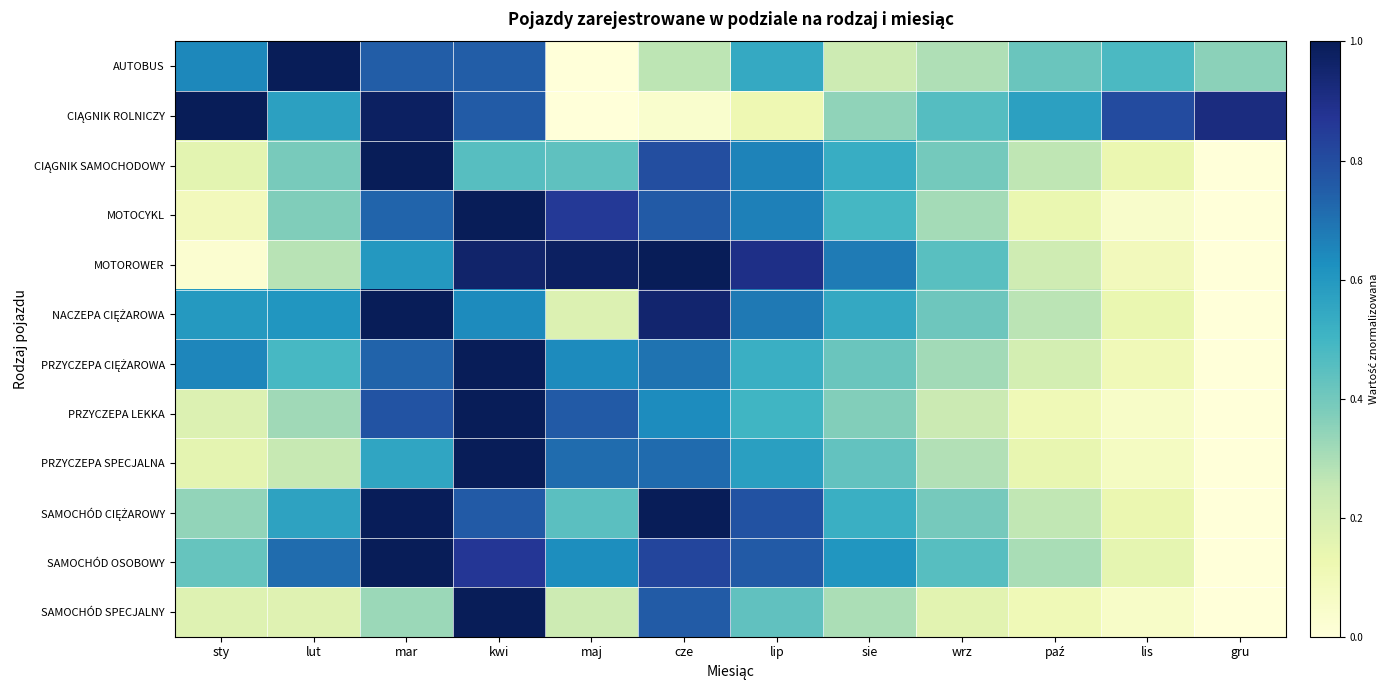

Which has a higher value, lis or lut?

lut